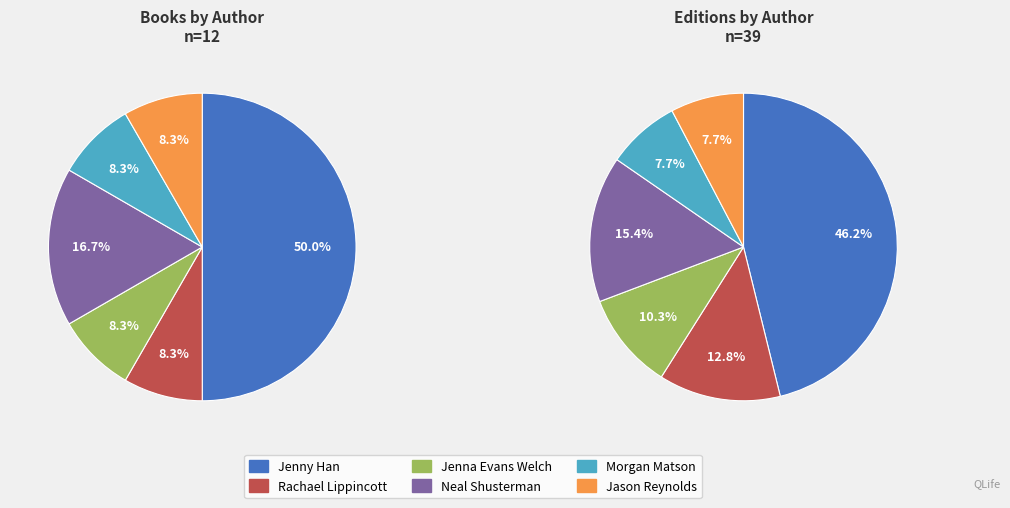

The Jenna Evans Welch slice represents 8% of the pie. True or false?

True